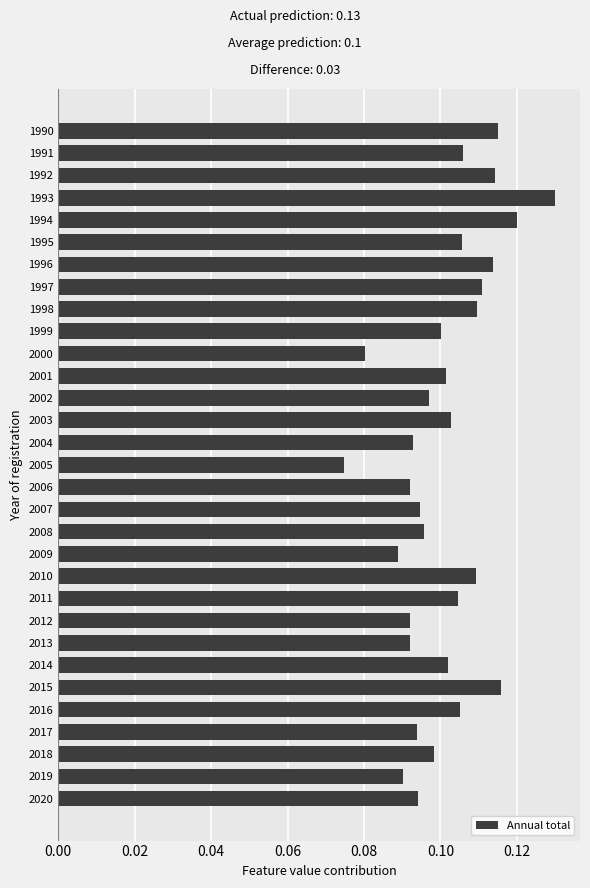

Count the number of categories in the chart.

31